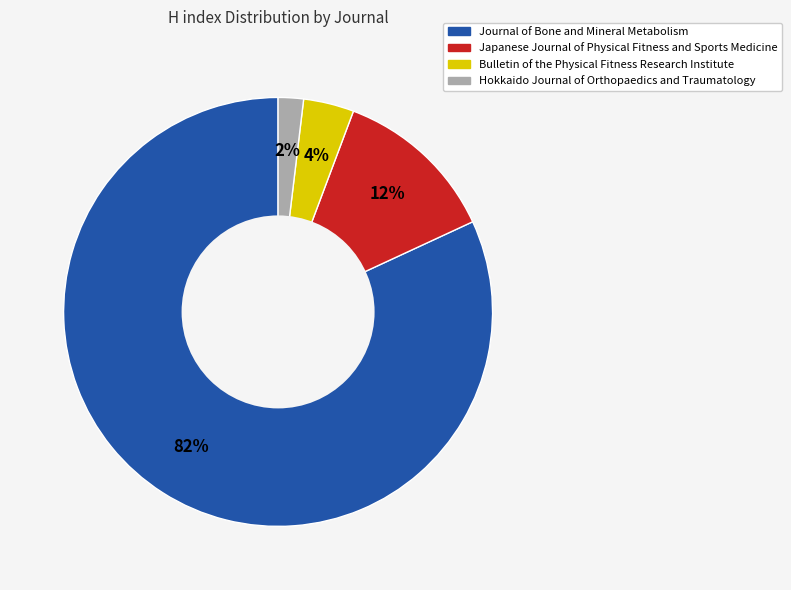

Which has a higher value, Bulletin of the Physical Fitness Research Institute or Japanese Journal of Physical Fitness and Sports Medicine?

Japanese Journal of Physical Fitness and Sports Medicine